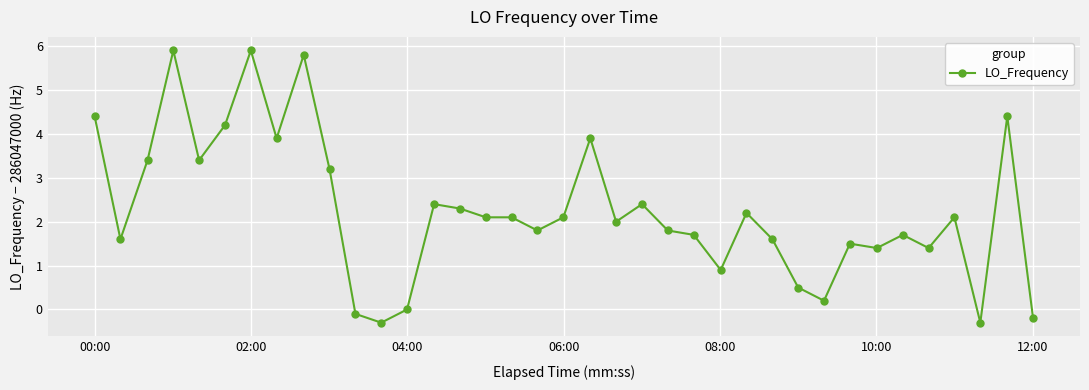

Count the number of data series in this chart.

1